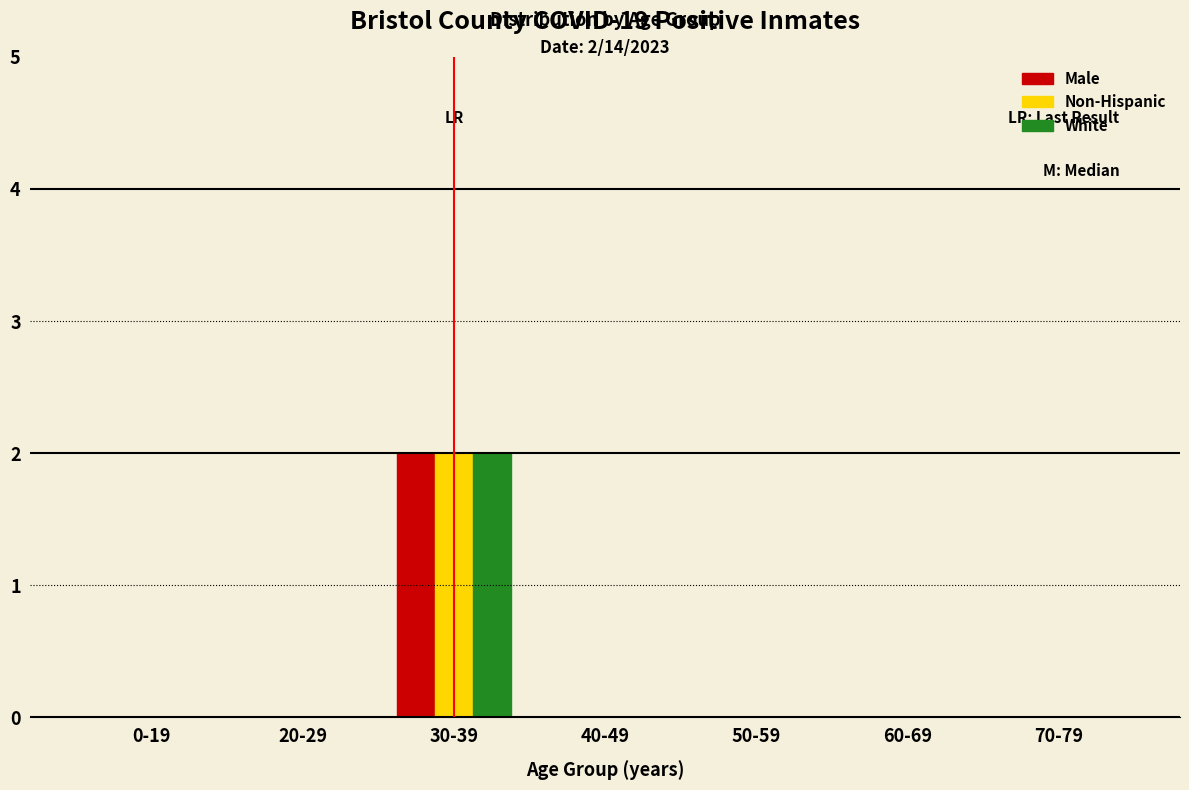

Reading right to left, transcribe all the data shown in this chart.

Male: 70-79=0	60-69=0	50-59=0	40-49=0	30-39=2	20-29=0	0-19=0
Non-Hispanic: 70-79=0	60-69=0	50-59=0	40-49=0	30-39=2	20-29=0	0-19=0
White: 70-79=0	60-69=0	50-59=0	40-49=0	30-39=2	20-29=0	0-19=0